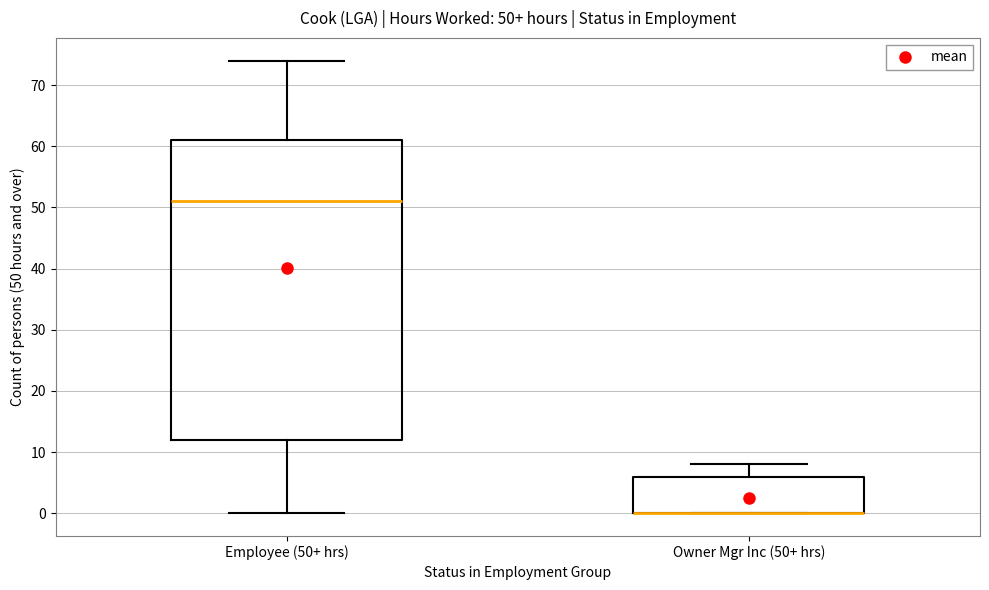

Which box is the tallest, from its lower edge to its upper edge?

Employee (50+ hrs)